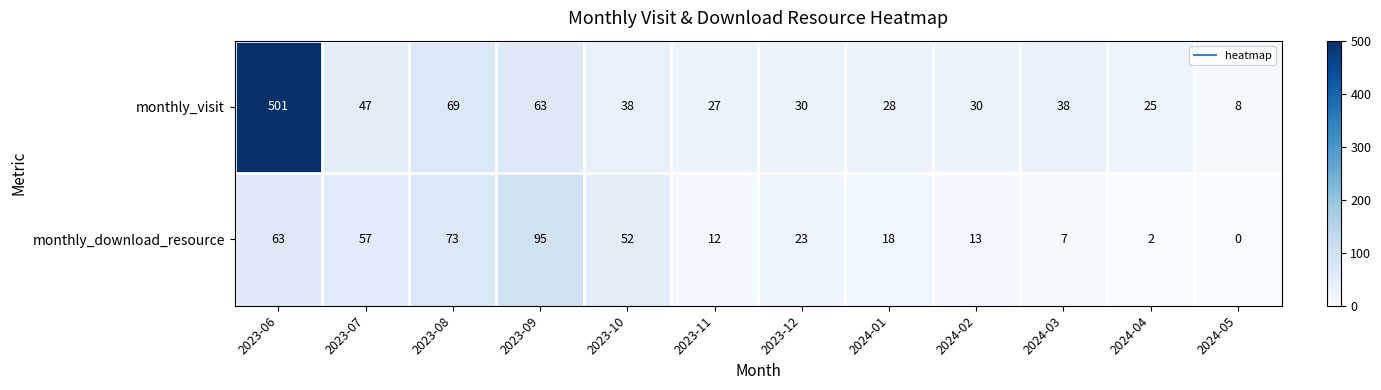

What is the total value across all series at 2023-06?

564